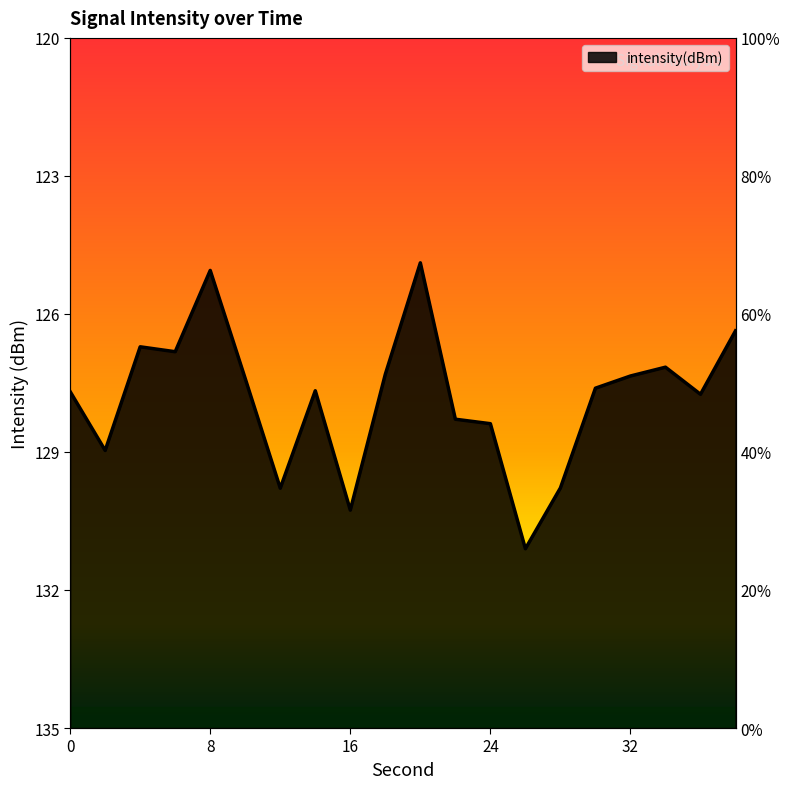

Which label corresponds to the smallest value in the chart?

26